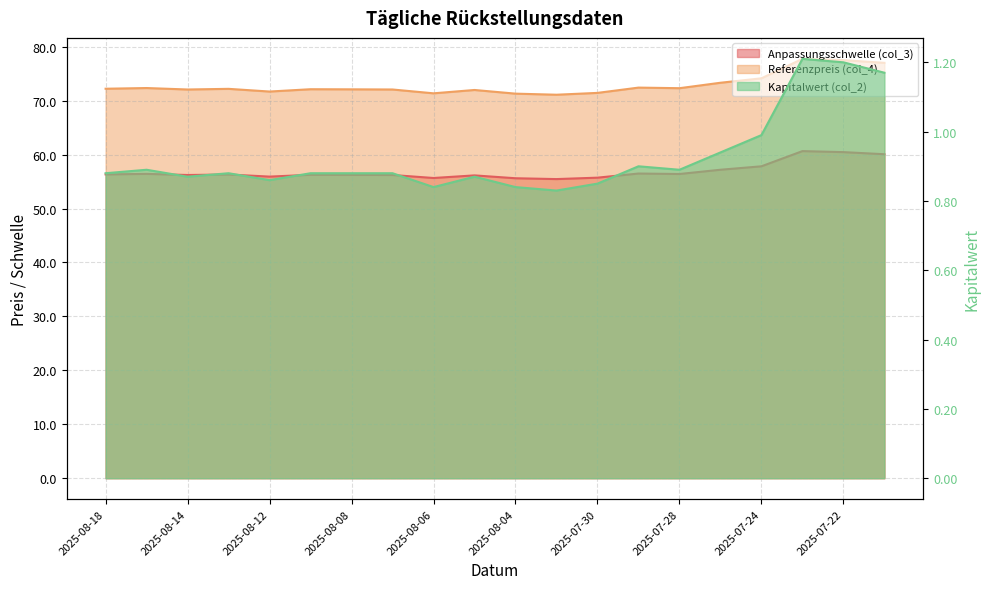

What position from the right is 2025-07-21?

1